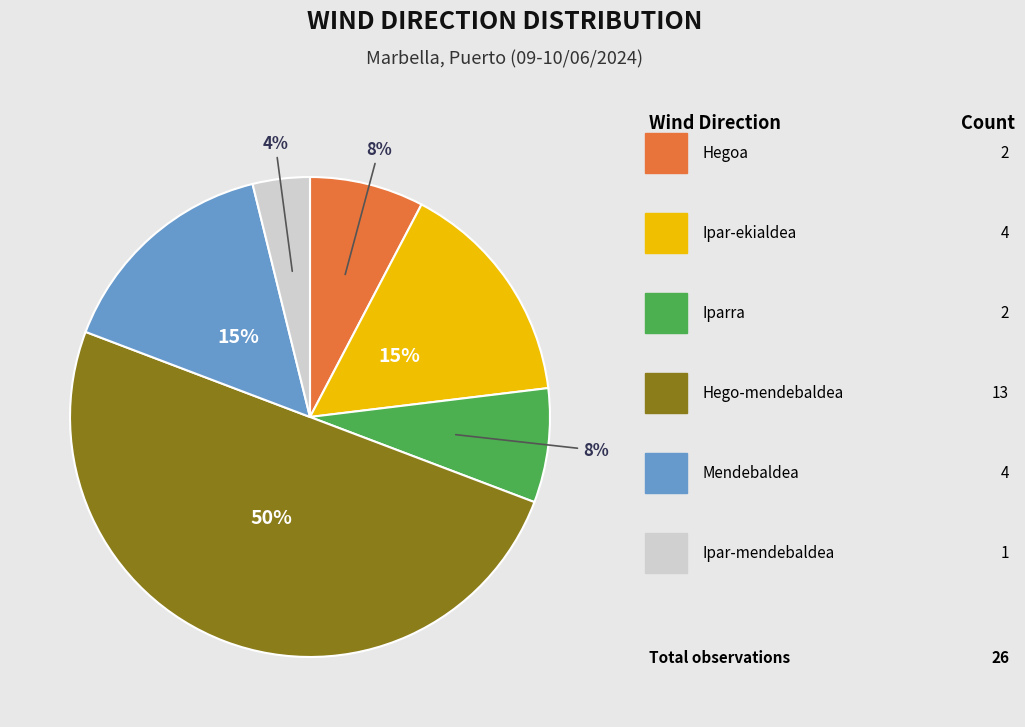

To the nearest percent, what is the difference between the largest and smallest slice percentages?

46%